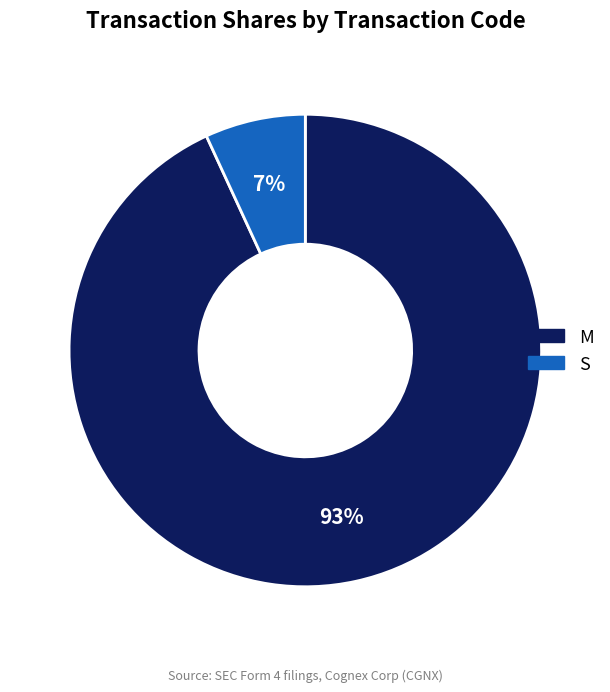

Does any single category account for the majority?

Yes